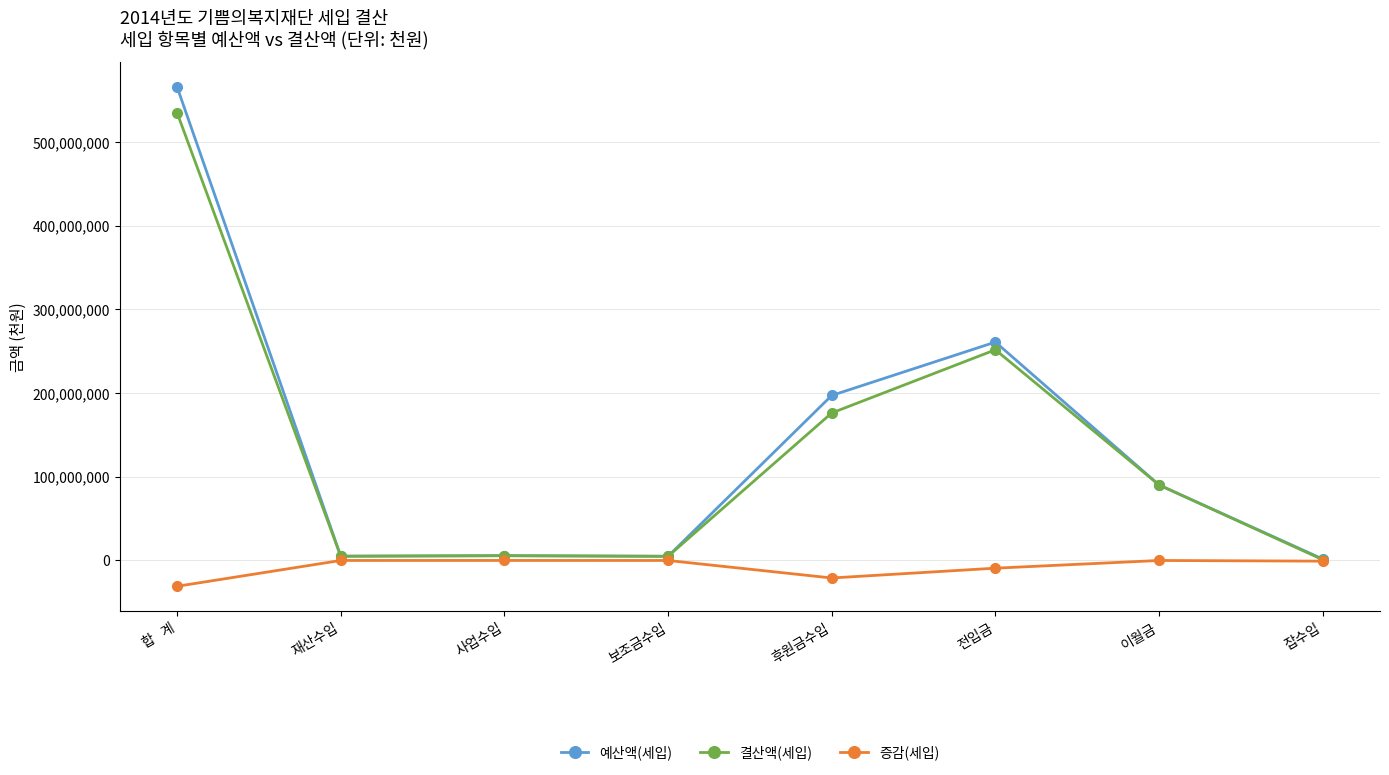

What is the smallest value displayed?

-30860605